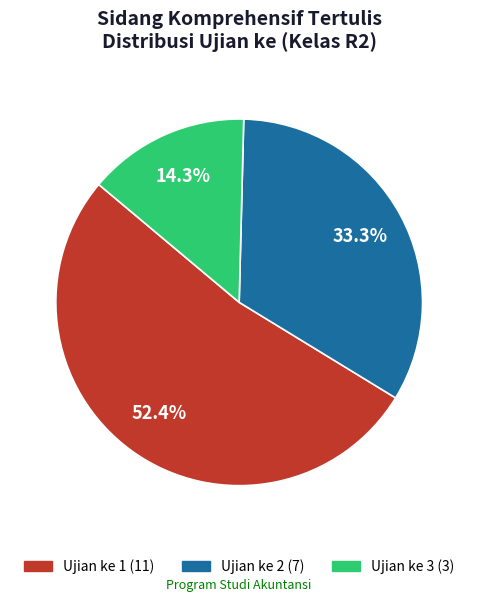

Combined, what portion of the pie is Ujian ke 1 and Ujian ke 3?

66.7%